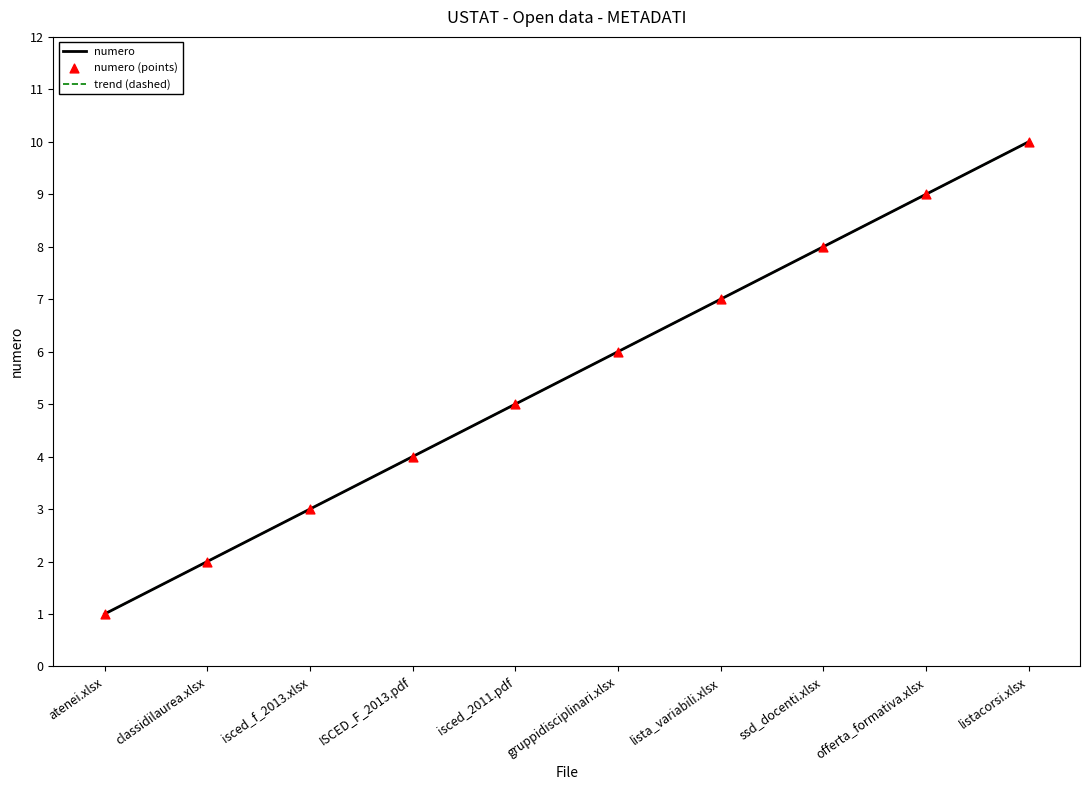

Which series has the largest total across all categories?

numero